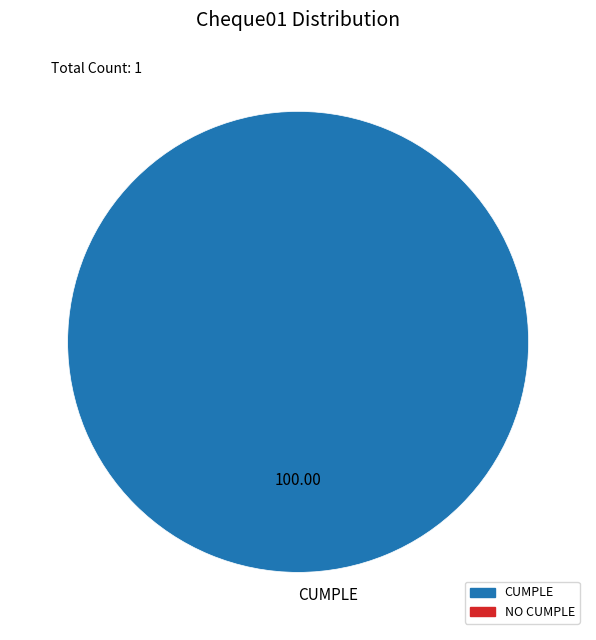

Which slice represents more than half of the pie?

CUMPLE